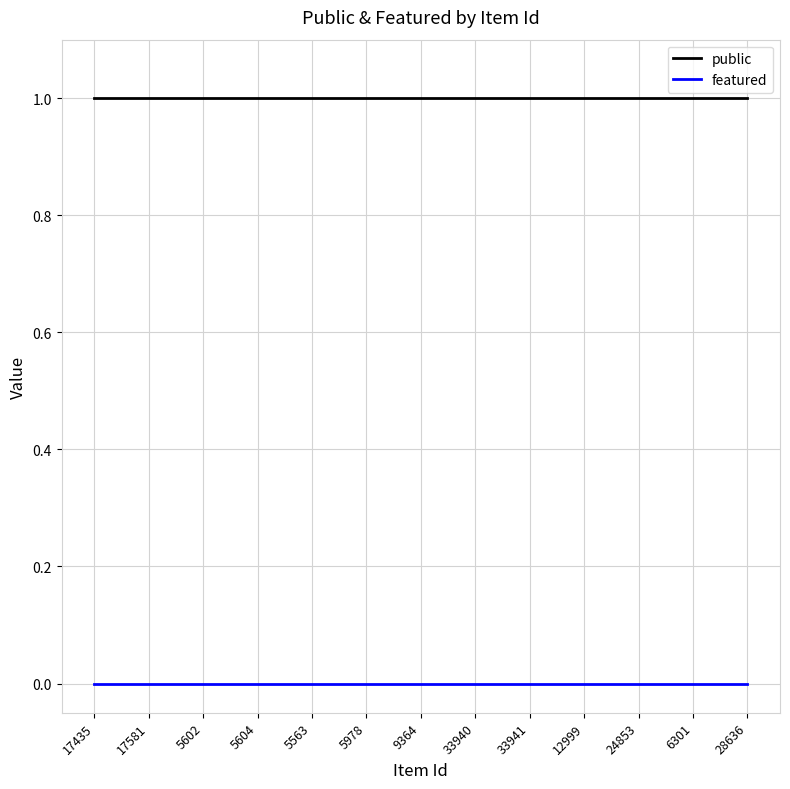

Rank the series by their average value, from lowest to highest.

featured, public